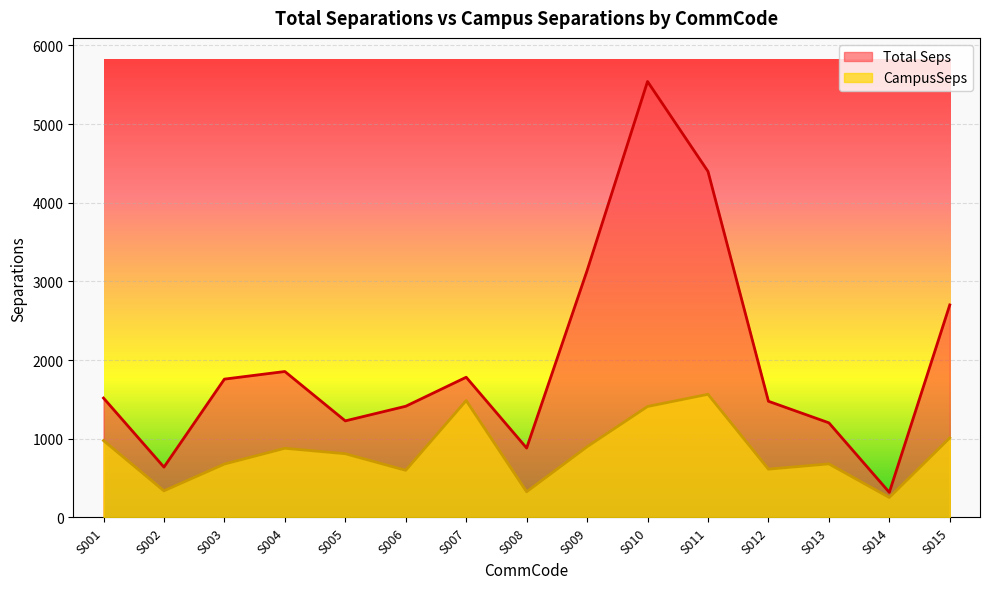

How many lines are shown in the chart?

2